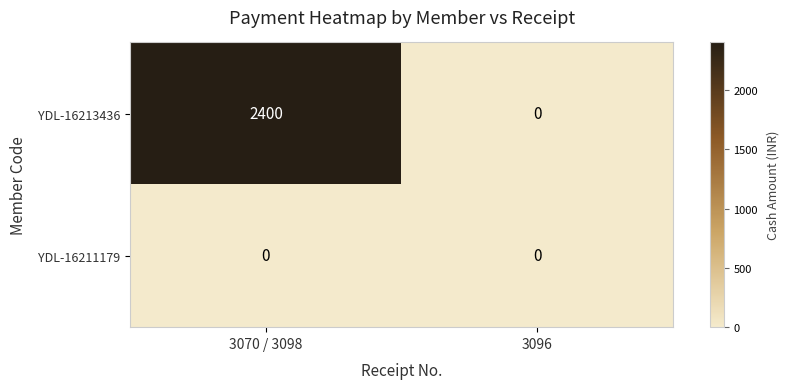

True or false: YDL-16213436 has a value of 2400 at 3070 / 3098.

True